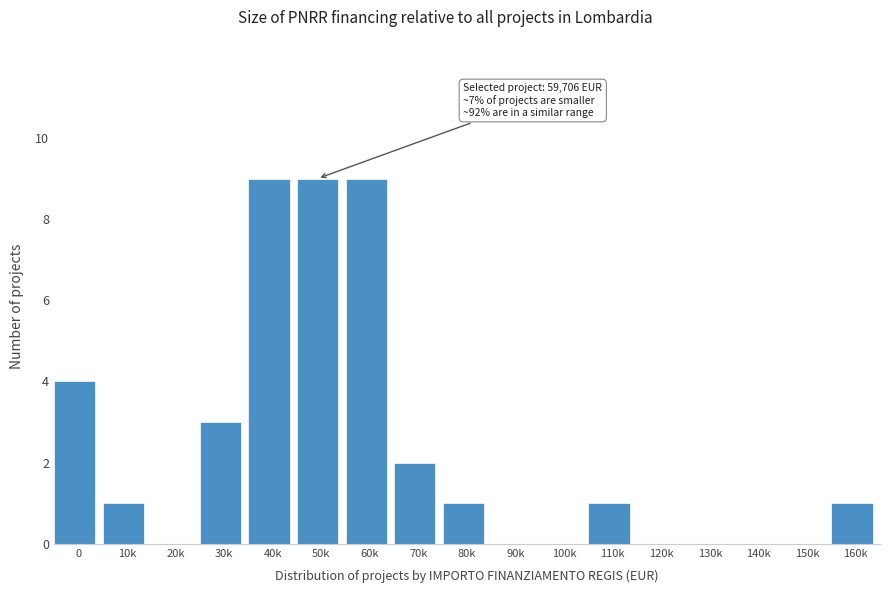

Reading left to right, list all the values displayed in this chart.

0=4	10k=1	20k=0	30k=3	40k=9	50k=9	60k=9	70k=2	80k=1	90k=0	100k=0	110k=1	120k=0	130k=0	140k=0	150k=0	160k=1